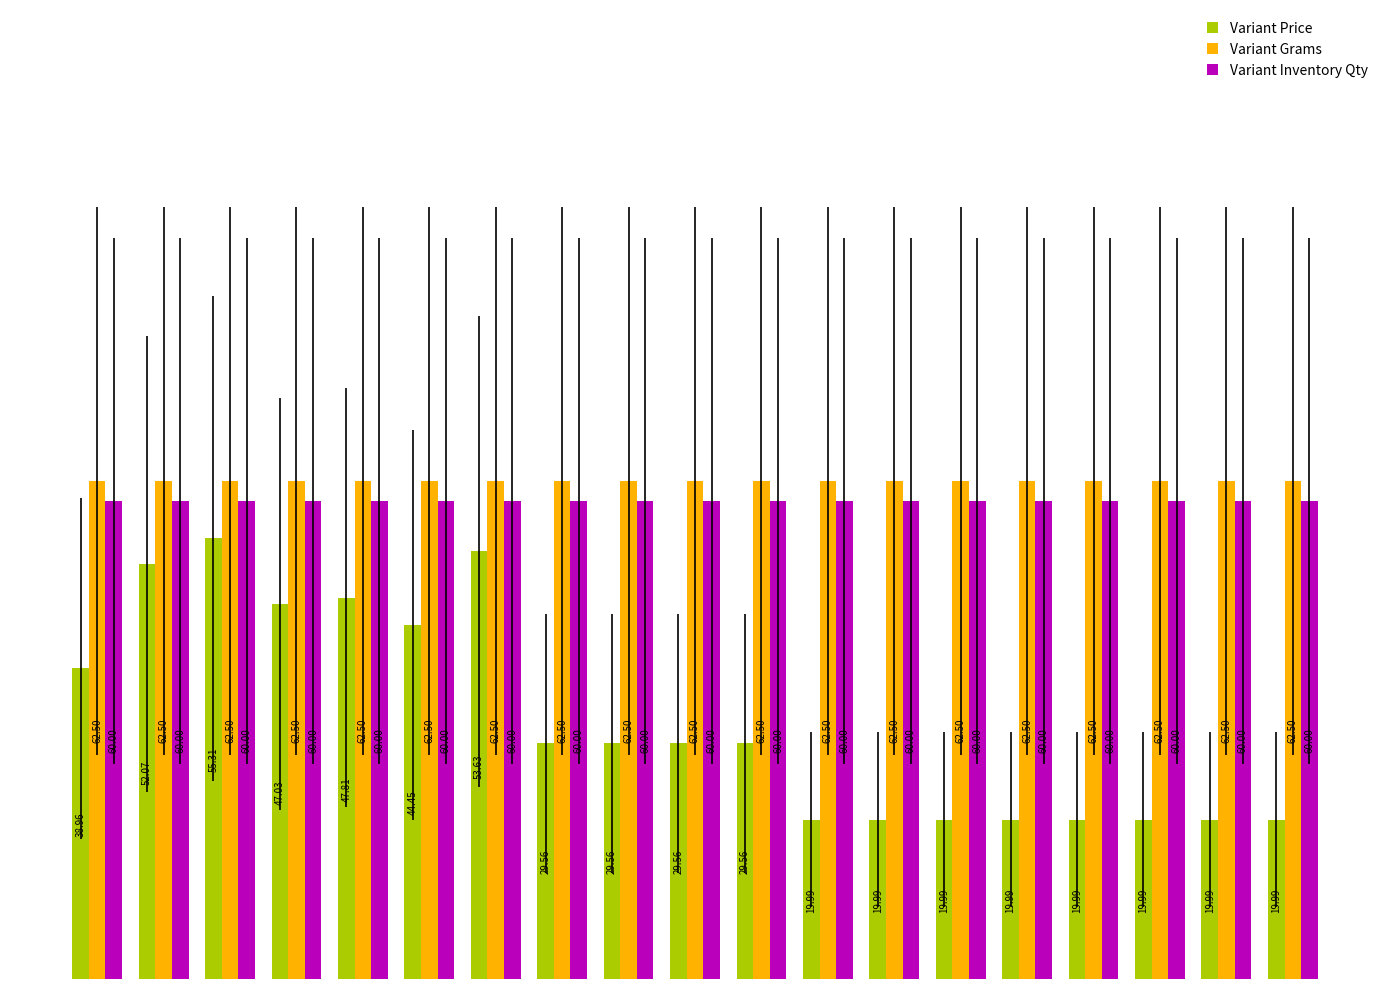

At ACS4854, list the series in order from largest to smallest.

Variant Grams, Variant Inventory Qty, Variant Price